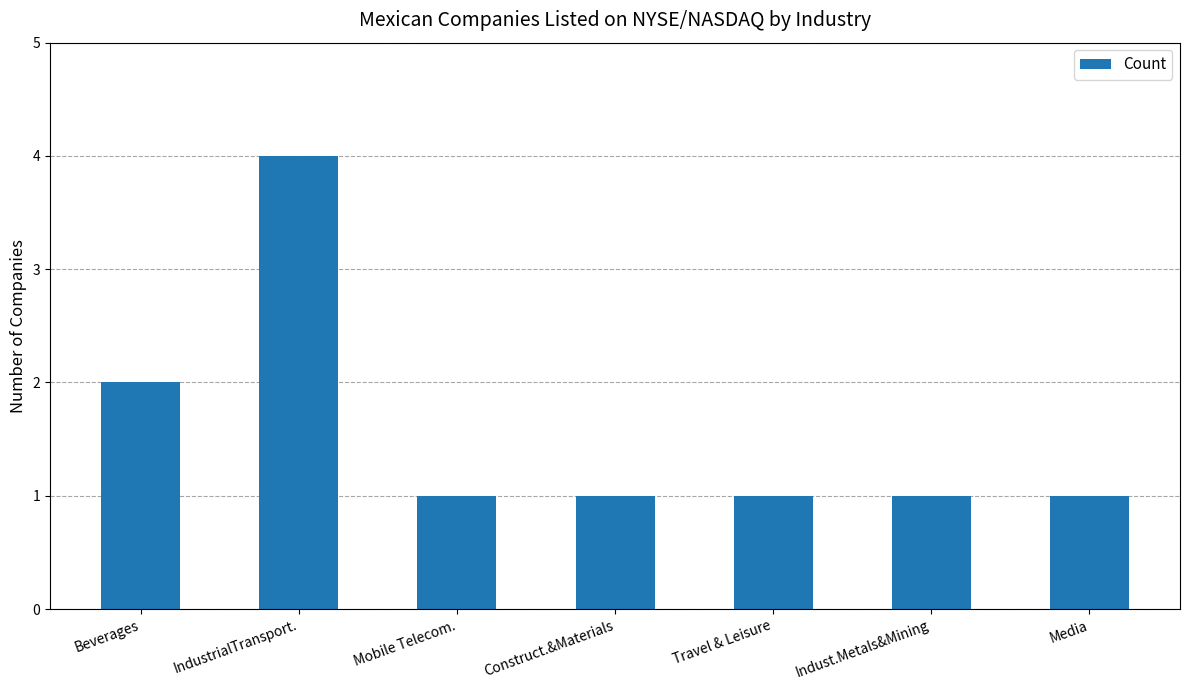

What is the maximum value shown in the chart?

4